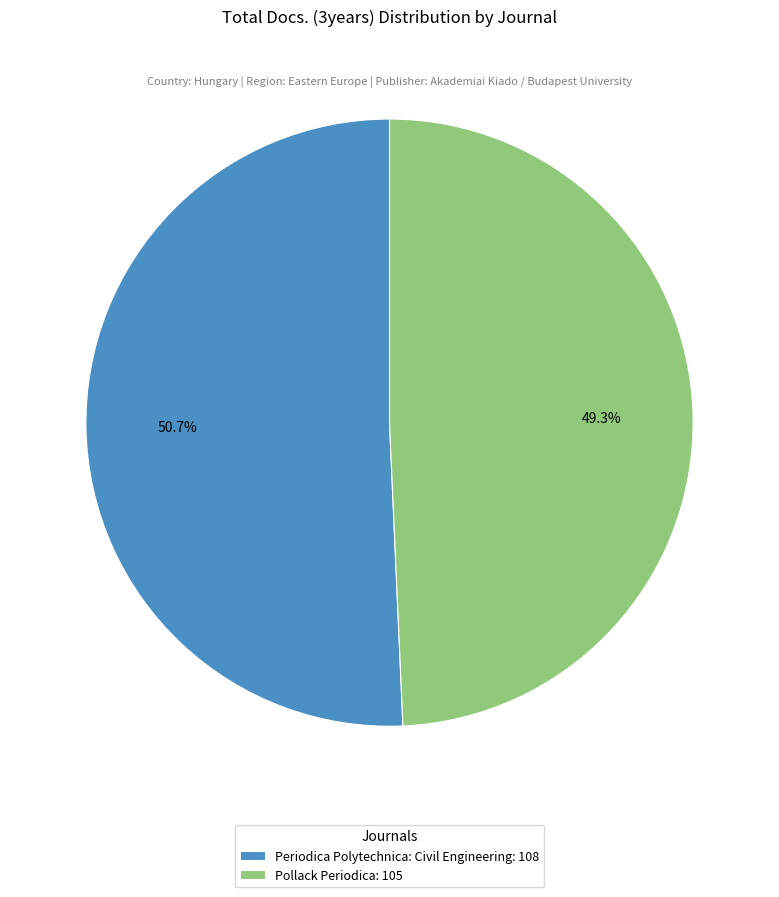

Rank the categories by value from lowest to highest.

Pollack Periodica, Periodica Polytechnica: Civil Engineering